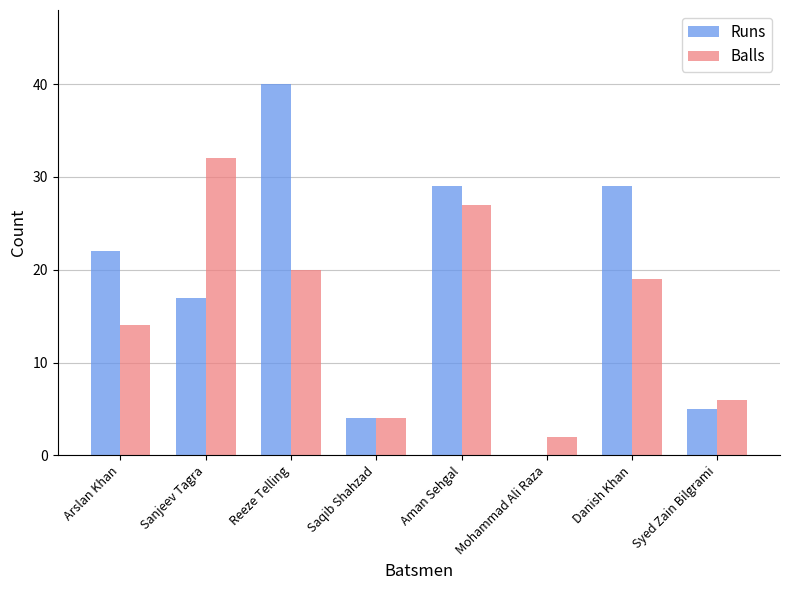

Where is Runs nearest to the value 20?

Arslan Khan